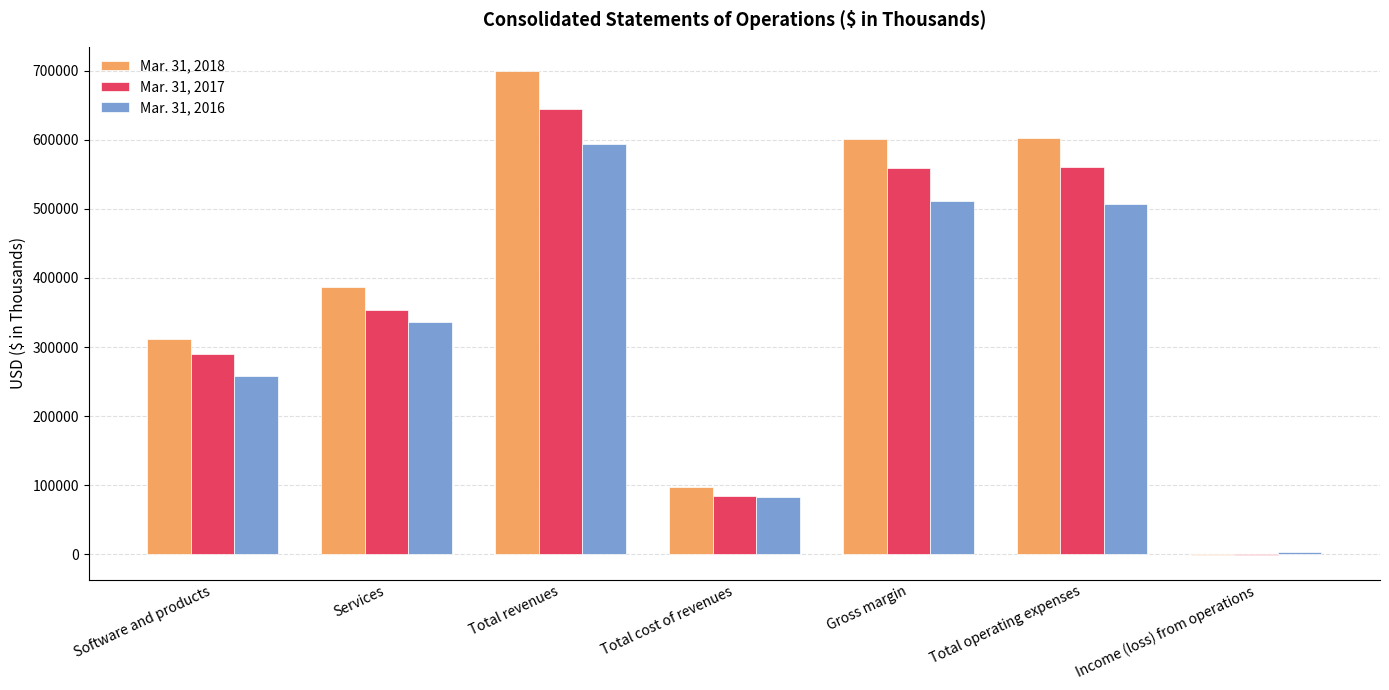

True or false: Mar. 31, 2017 has a value of 557878 at Services.

False